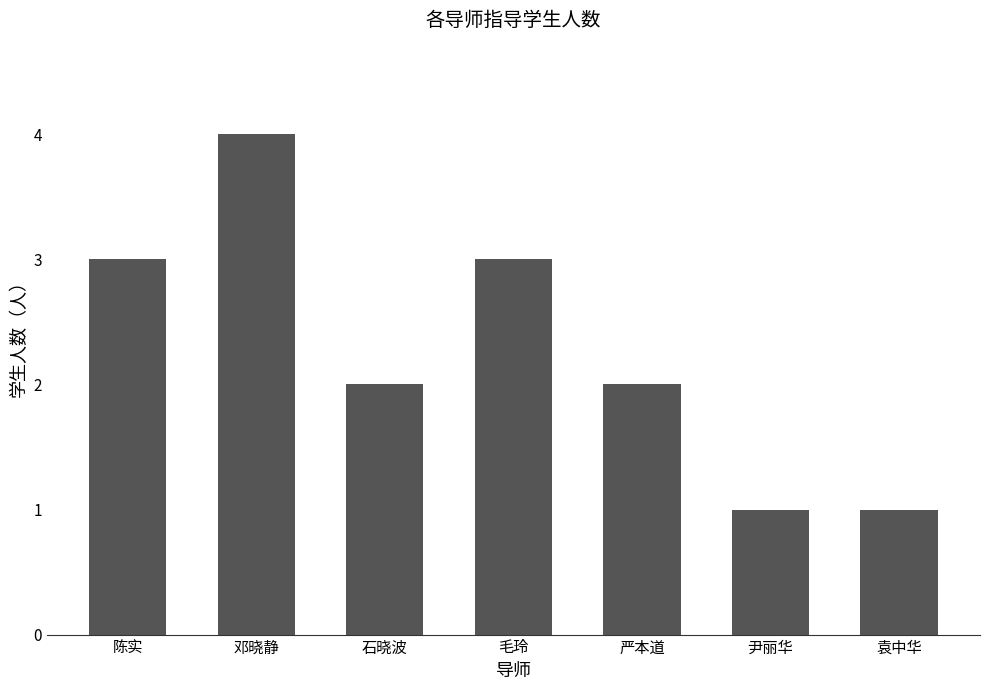

How many bars are there in total?

7